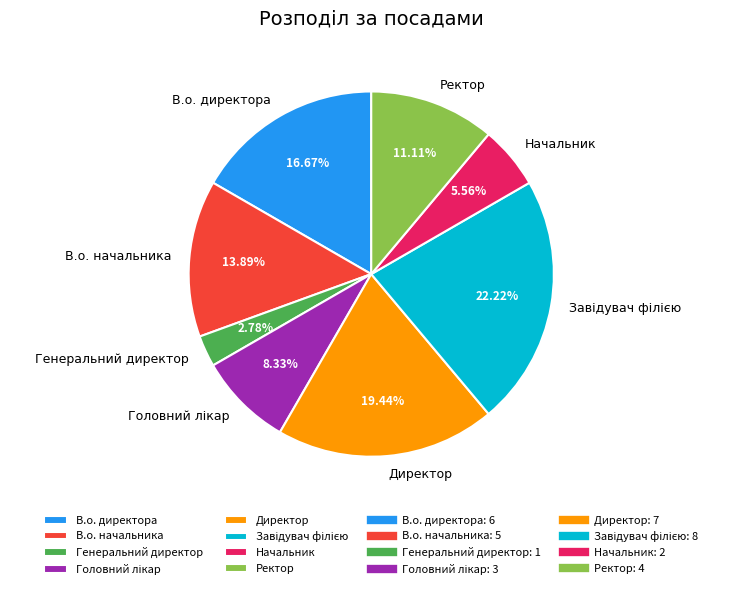

Which has a higher value, Генеральний директор or Ректор?

Ректор